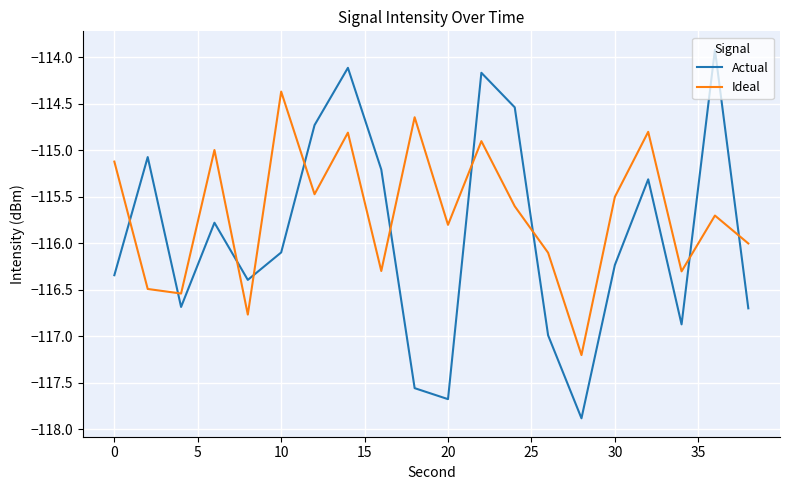

List the series in order of their peak value, lowest first.

Ideal, Actual